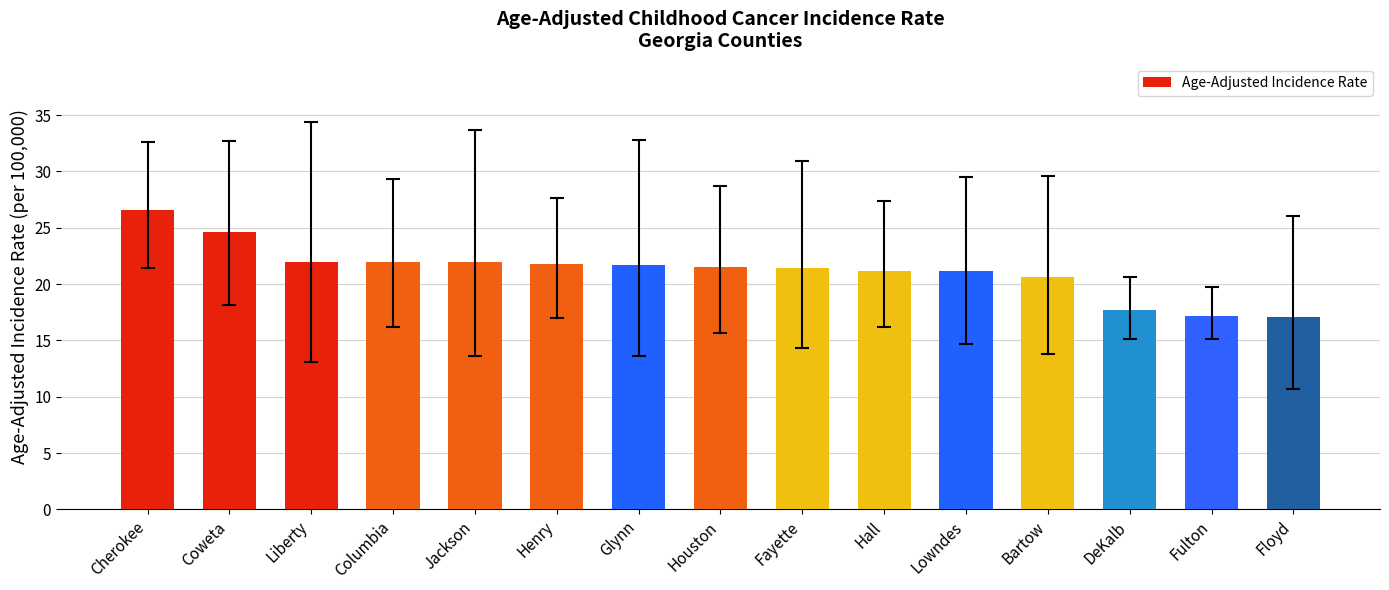

Read the value at Columbia.

22.0